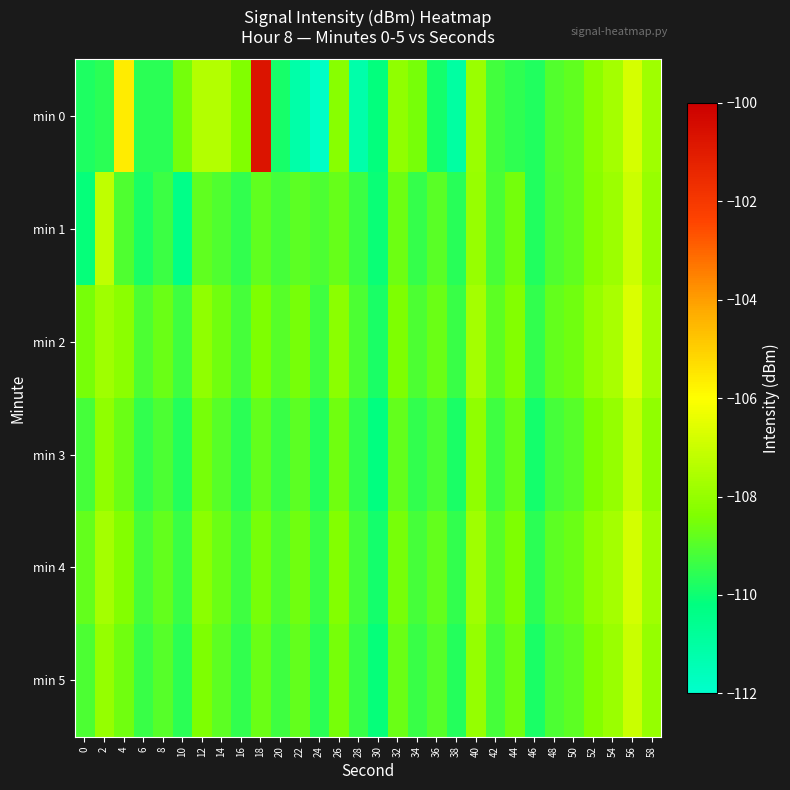

Reading left to right, extract all data points from this chart.

min 0: 0=-109.8	2=-109.6	4=-105.6	6=-109.6	8=-109.6	10=-108.5	12=-107.4	14=-107.4	16=-108.4	18=-100.7	20=-109.9	22=-111.1	24=-111.8	26=-108.2	28=-111.2	30=-110.1	32=-108.1	34=-108.5	36=-109.9	38=-111.0	40=-107.9	42=-109.3	44=-109.5	46=-109.7	48=-109.0	50=-108.8	52=-108.2	54=-107.7	56=-106.8	58=-107.8
min 1: 0=-110.1	2=-107.2	4=-109.1	6=-109.8	8=-109.3	10=-110.4	12=-108.8	14=-109.1	16=-109.5	18=-108.9	20=-109.2	22=-108.9	24=-109.1	26=-108.8	28=-109.3	30=-110.0	32=-108.7	34=-109.5	36=-109.0	38=-109.7	40=-108.0	42=-109.2	44=-108.5	46=-109.8	48=-109.0	50=-108.8	52=-108.2	54=-107.8	56=-107.0	58=-108.0
min 2: 0=-108.5	2=-107.8	4=-108.2	6=-109.1	8=-108.7	10=-109.3	12=-108.1	14=-108.6	16=-109.2	18=-108.4	20=-109.0	22=-108.5	24=-109.3	26=-108.2	28=-109.1	30=-109.8	32=-108.4	34=-109.1	36=-108.7	38=-109.4	40=-107.7	42=-108.9	44=-108.3	46=-109.5	48=-108.8	50=-108.6	52=-108.0	54=-107.6	56=-106.7	58=-107.7
min 3: 0=-109.2	2=-108.1	4=-108.7	6=-109.5	8=-109.1	10=-109.7	12=-108.5	14=-109.0	16=-109.6	18=-108.8	20=-109.4	22=-108.9	24=-109.7	26=-108.6	28=-109.5	30=-110.2	32=-108.8	34=-109.5	36=-109.1	38=-109.8	40=-108.1	42=-109.3	44=-108.7	46=-109.9	48=-109.2	50=-109.0	52=-108.4	54=-108.0	56=-107.1	58=-108.1
min 4: 0=-108.8	2=-107.7	4=-108.3	6=-109.2	8=-108.8	10=-109.4	12=-108.2	14=-108.7	16=-109.3	18=-108.5	20=-109.1	22=-108.6	24=-109.4	26=-108.3	28=-109.2	30=-109.9	32=-108.5	34=-109.2	36=-108.8	38=-109.5	40=-107.8	42=-109.0	44=-108.4	46=-109.6	48=-108.9	50=-108.7	52=-108.1	54=-107.7	56=-106.8	58=-107.8
min 5: 0=-109.1	2=-108.0	4=-108.6	6=-109.4	8=-109.0	10=-109.6	12=-108.4	14=-108.9	16=-109.5	18=-108.7	20=-109.3	22=-108.8	24=-109.6	26=-108.5	28=-109.4	30=-110.1	32=-108.7	34=-109.4	36=-109.0	38=-109.7	40=-108.0	42=-109.2	44=-108.6	46=-109.8	48=-109.1	50=-108.9	52=-108.3	54=-107.9	56=-107.0	58=-108.0